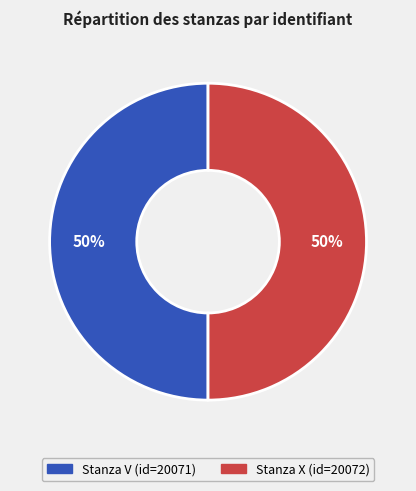

True or false: Stanza V accounts for 50% of the total.

True